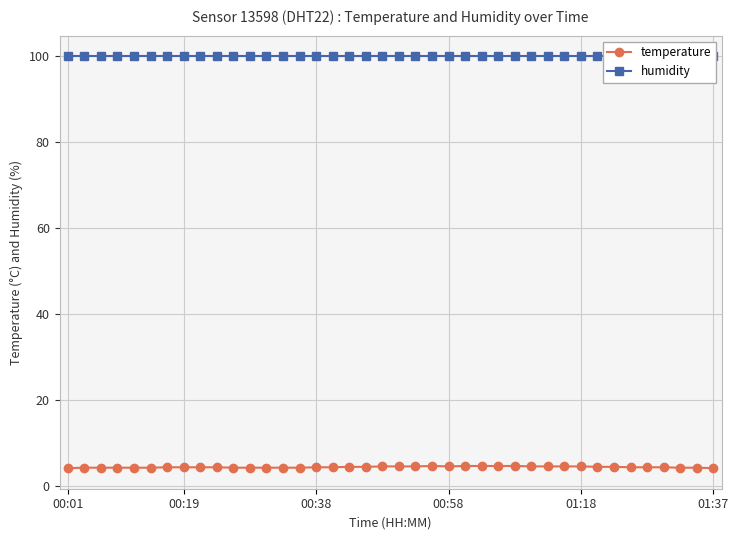

At 11, list the series in order from largest to smallest.

humidity, temperature